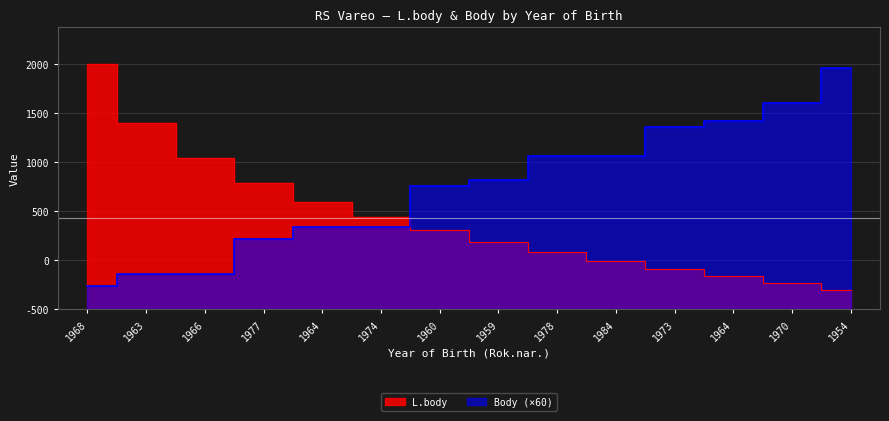

True or false: Body has more than 1 points higher than both neighbors.

False